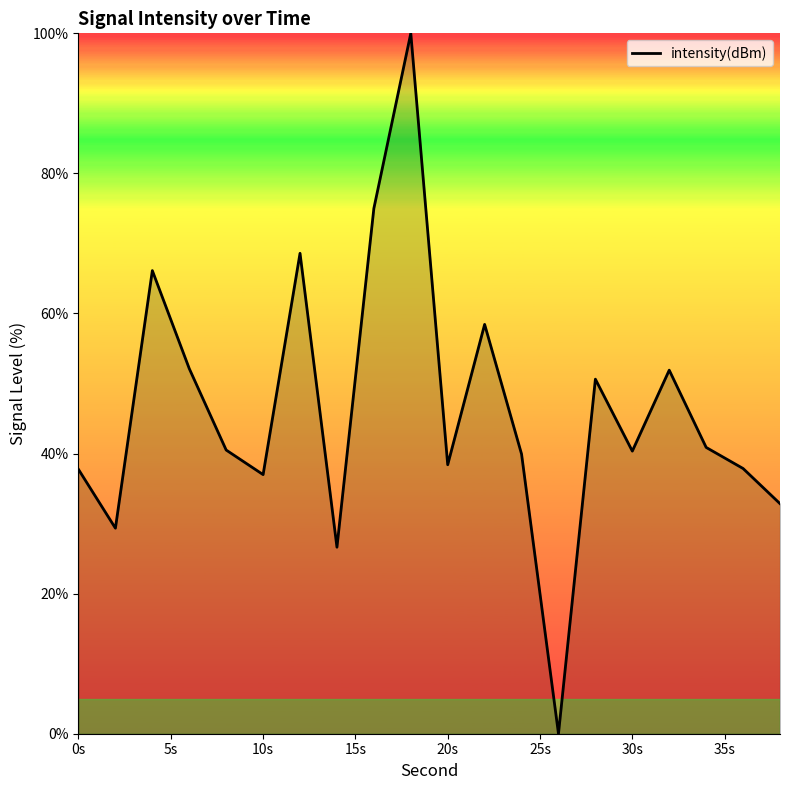

What is the greatest value displayed?

100.0